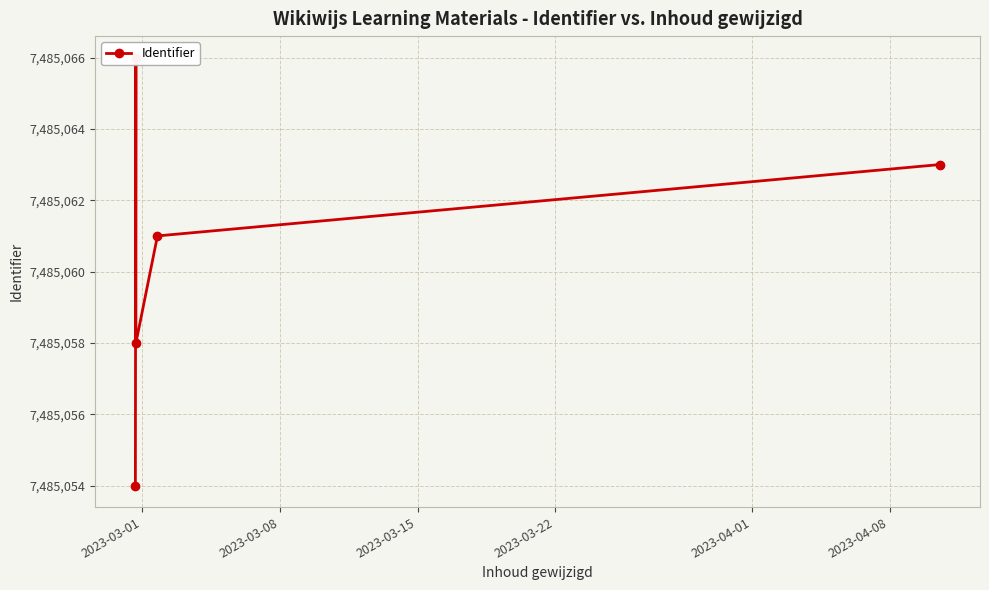

At which category does the chart reach its minimum across all series?

2023-03-01